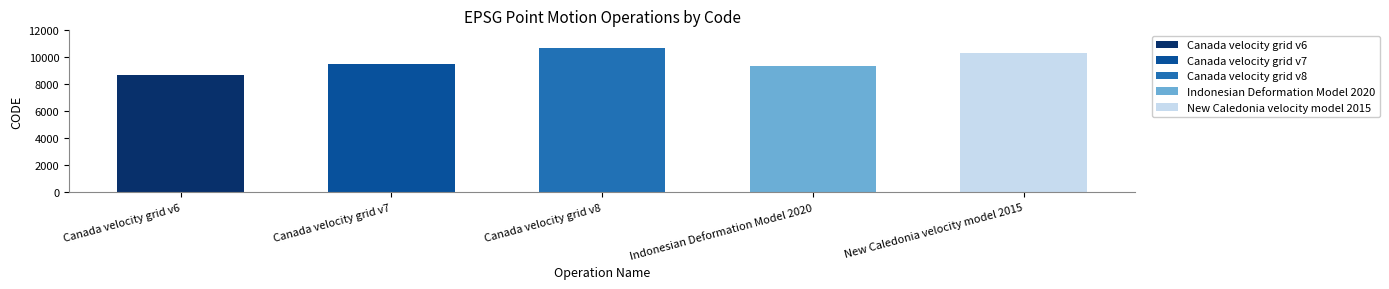

Reading left to right, extract all data points from this chart.

Canada velocity grid v6=8676	Canada velocity grid v7=9483	Canada velocity grid v8=10707	Indonesian Deformation Model 2020=9375	New Caledonia velocity model 2015=10323